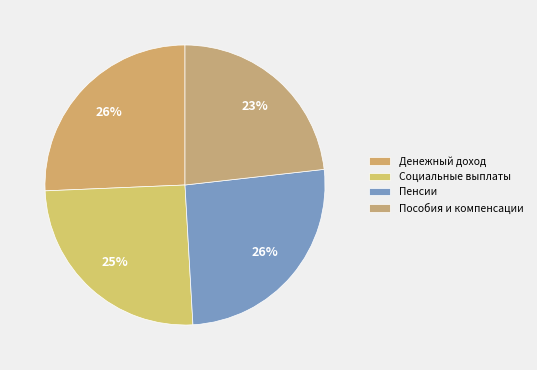

True or false: Социальные выплаты accounts for 1% of the total.

False